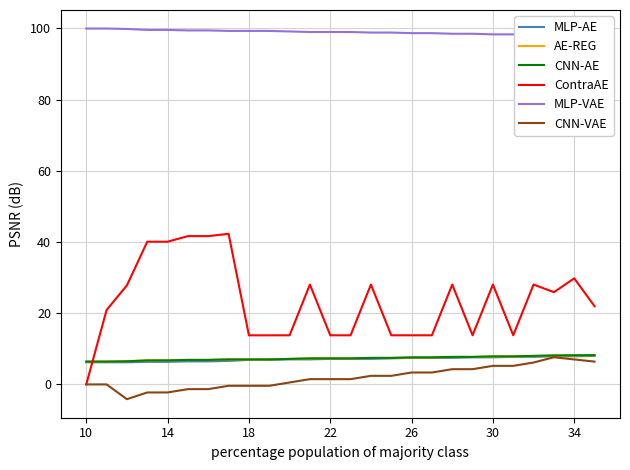

True or false: ContraAE has a value of 13.8 at 9.

True